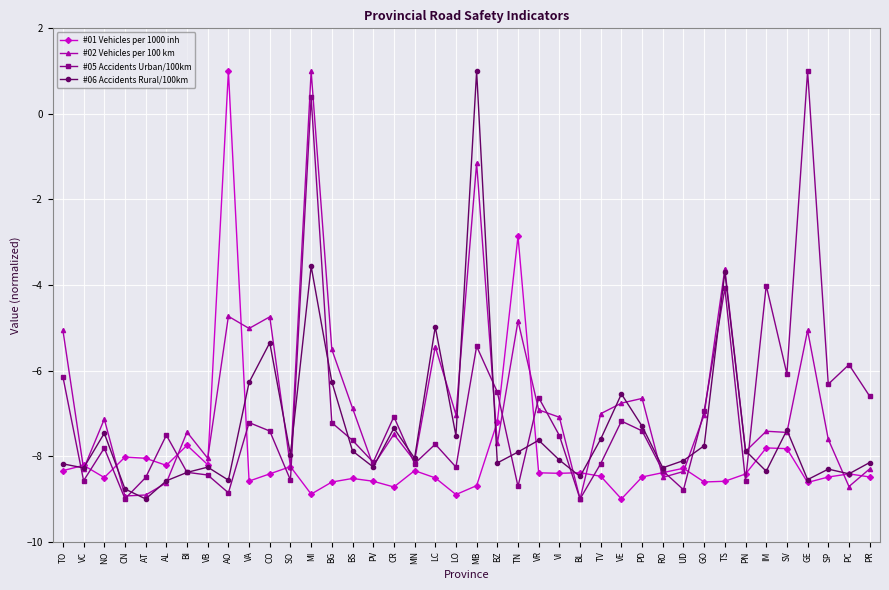

Where is #02 Vehicles per 100 km nearest to the value -4?

TS